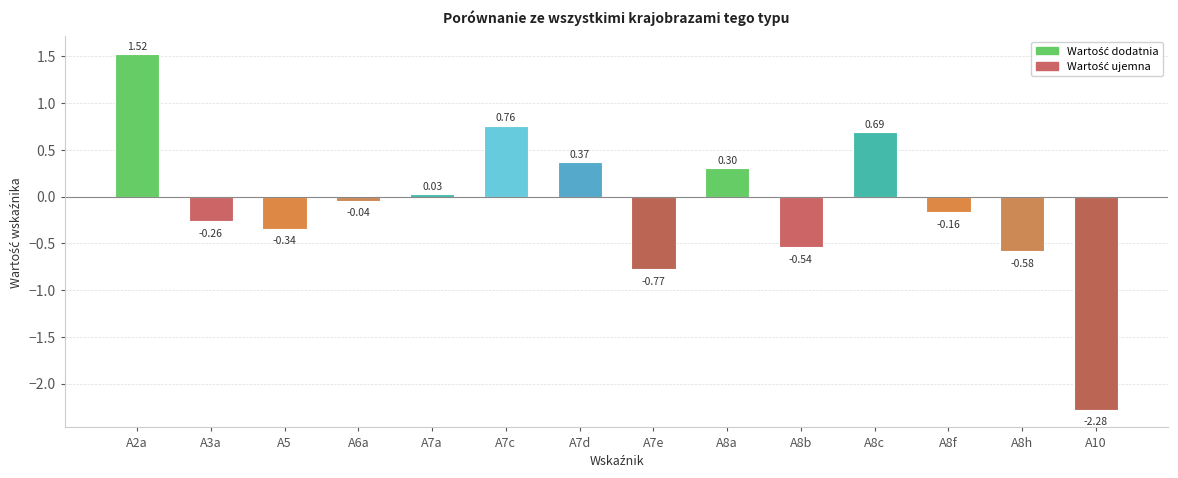

At which label does the data first exceed 0?

A2a